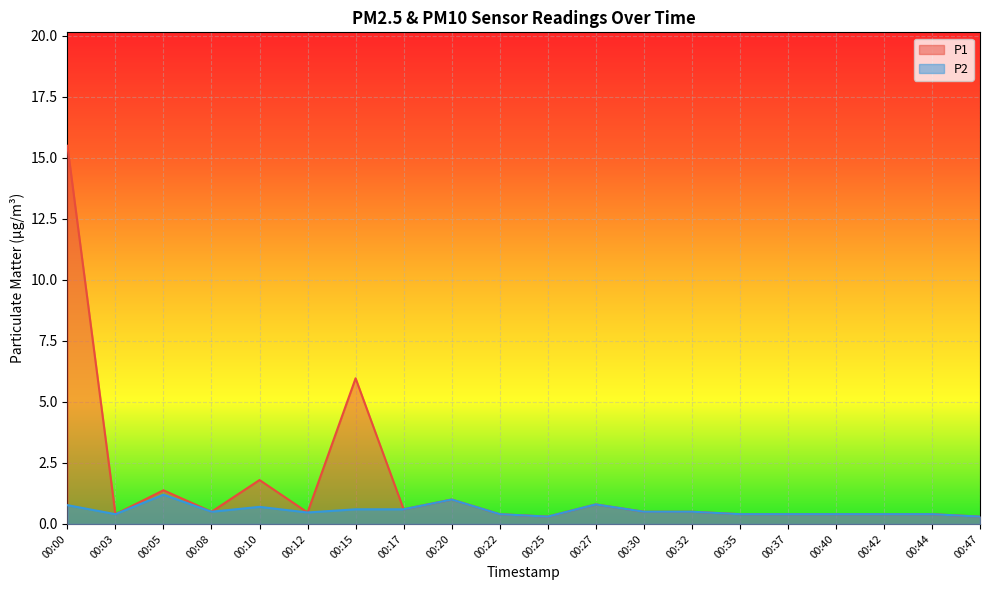

What is the average value of the P2 series?

0.6